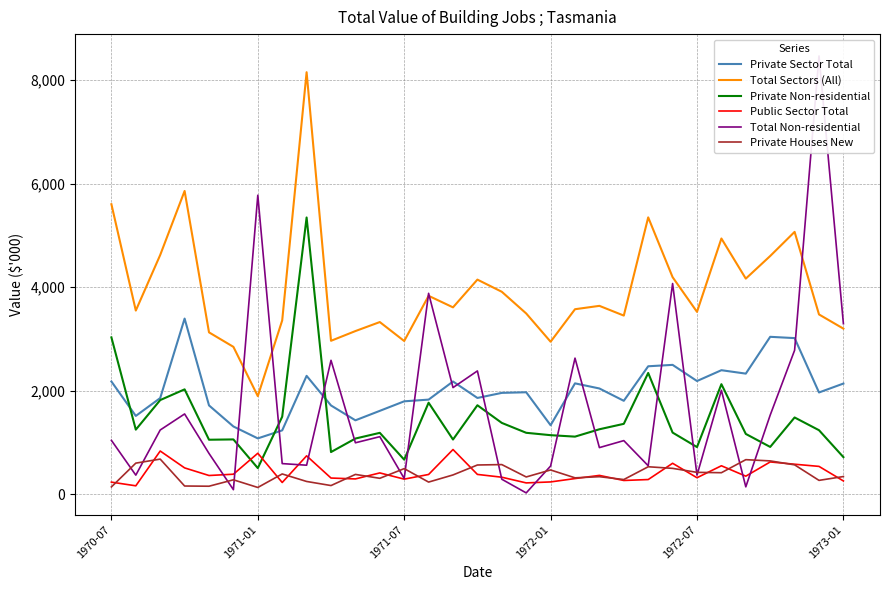

How many values in the Public Sector Total series exceed 363?

15